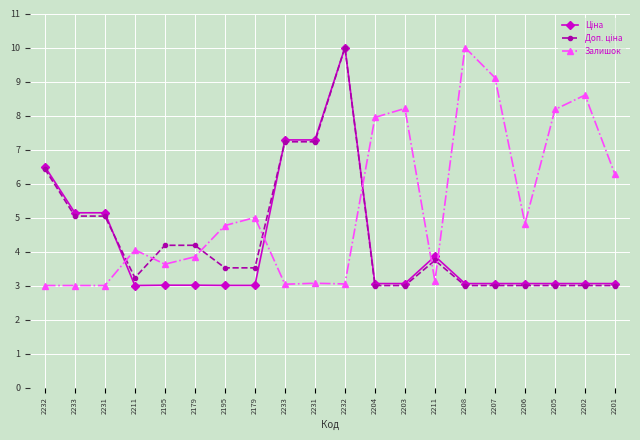

Is it true that Залишок equals 5.7 at 2195?

False